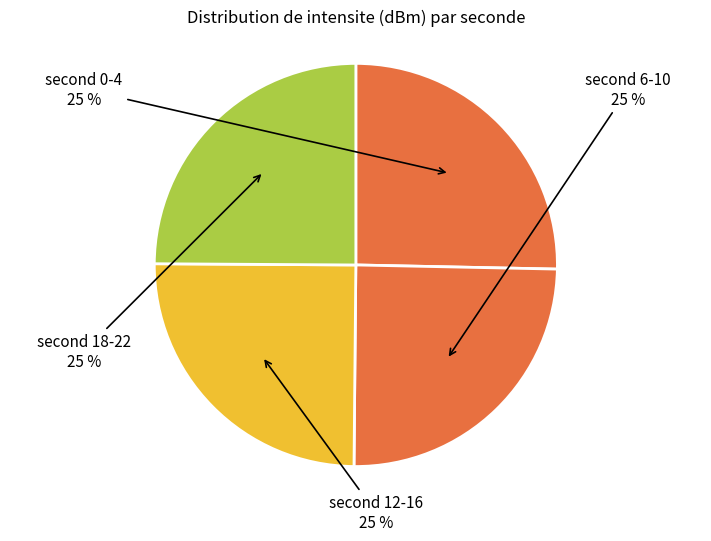

Is there a majority slice in this chart?

No